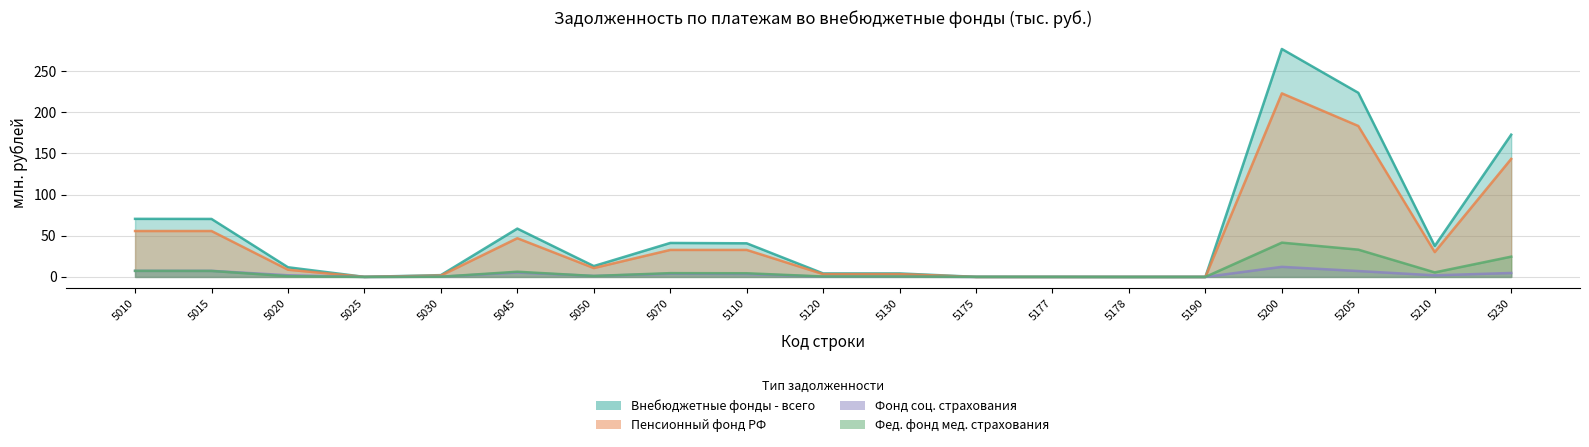

What is the average value of the Фед. фонд мед. страхования series?

7.3